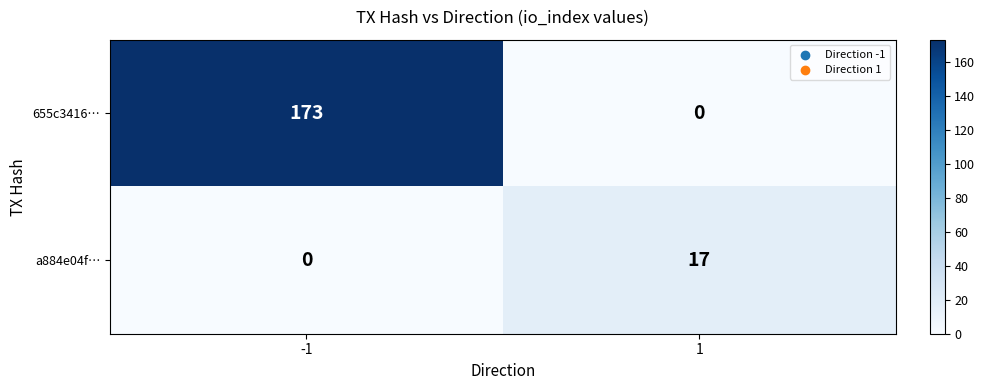

Is it true that 655c3416… equals 0 at 1?

True